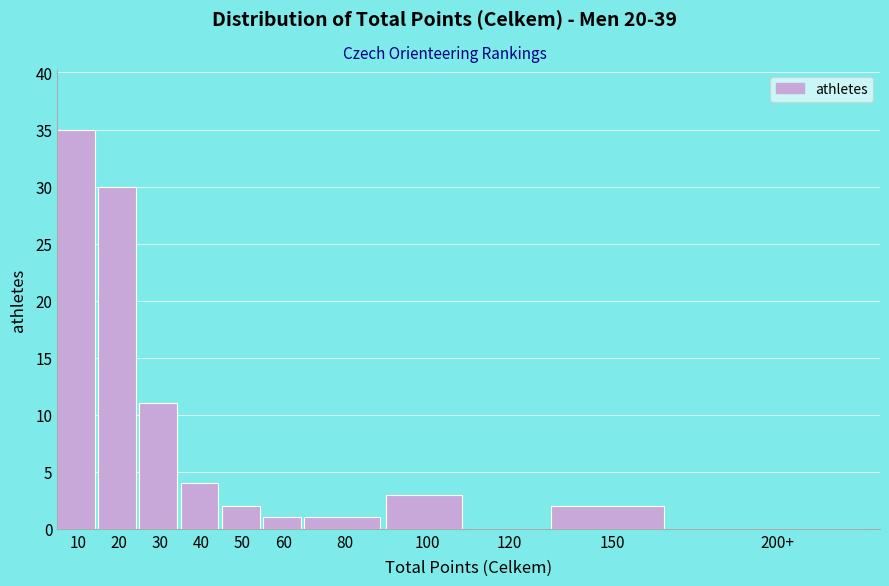

Reading left to right, transcribe all the data shown in this chart.

10=35	20=30	30=11	40=4	50=2	60=1	80=1	100=3	120=0	150=2	200+=0